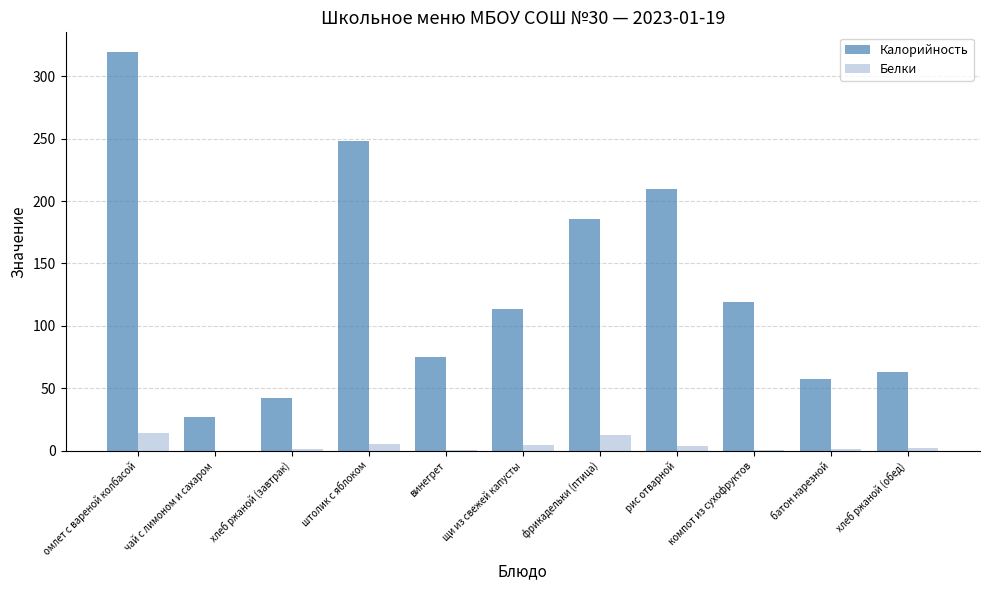

What is the sum of all Белки values?

47.0